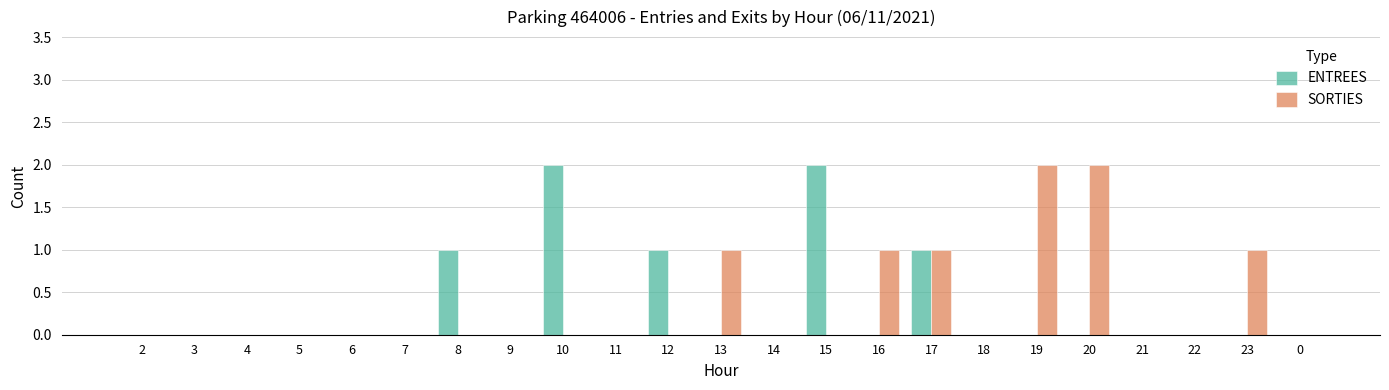

Between 8 and 18, which series saw the biggest shift?

ENTREES